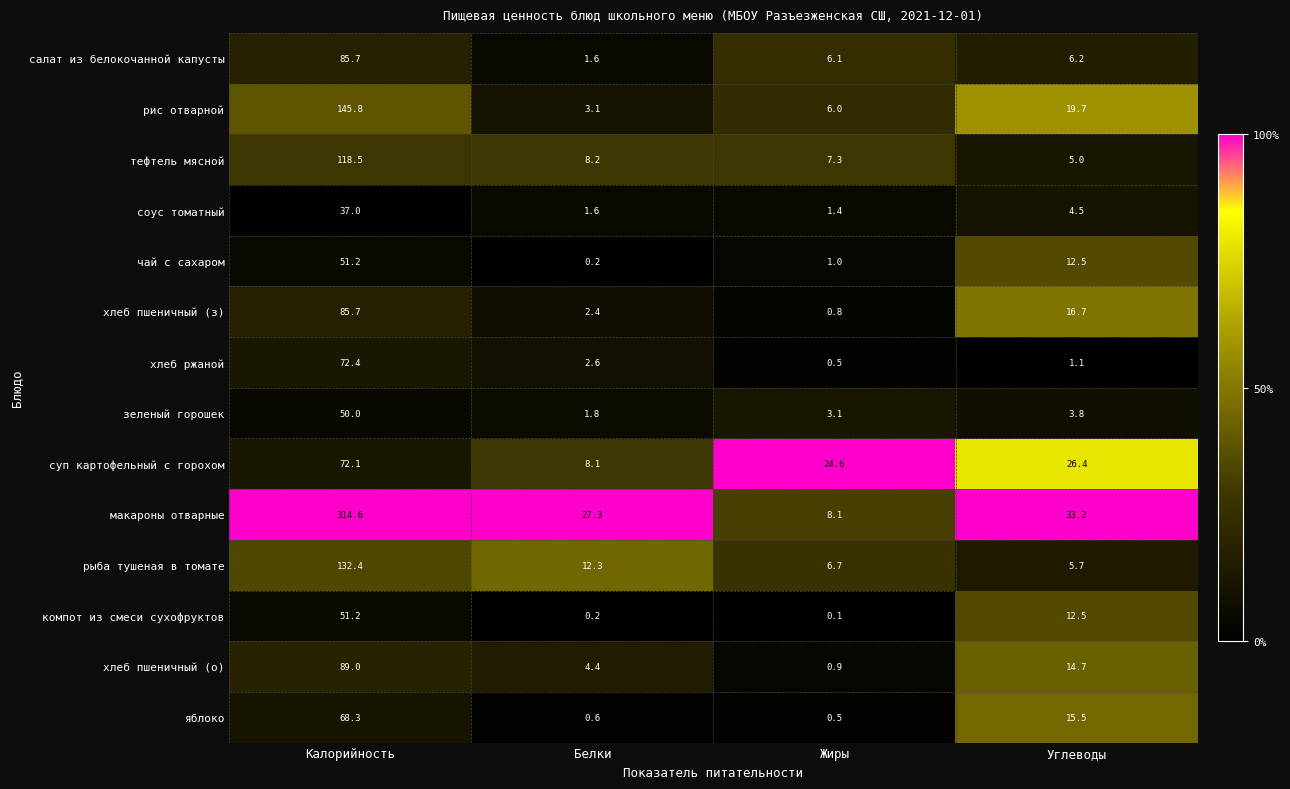

What is the lowest value of the салат из белокочанной капусты series?

1.6